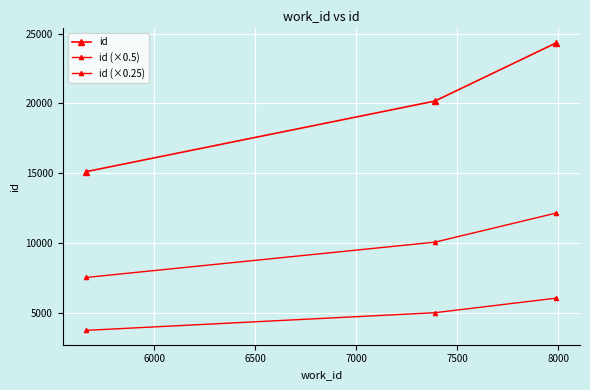

Does the chart have visible grid lines?

Yes